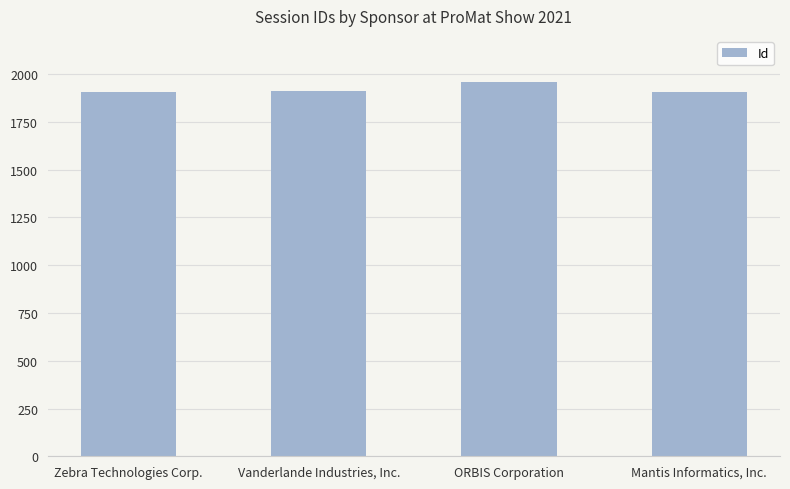

What is the greatest value displayed?

1959